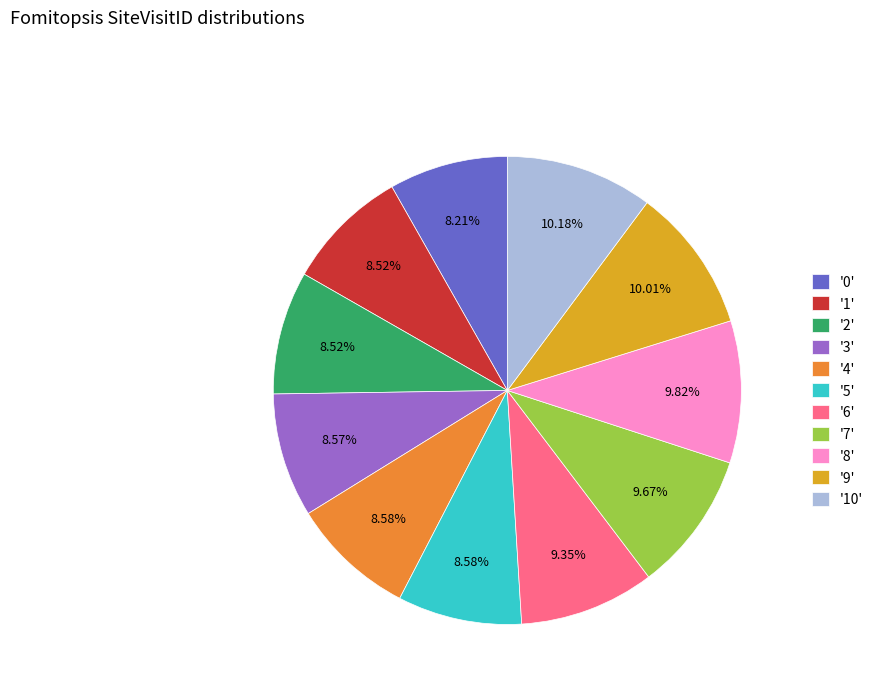

How many segments does this pie chart have?

11